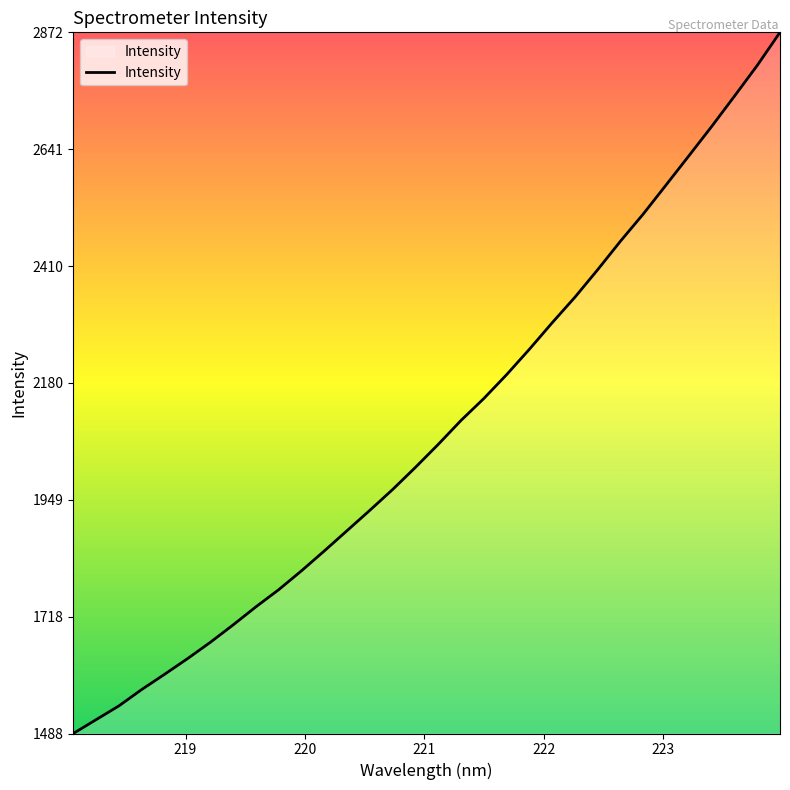

What is the greatest value displayed?

2871.5